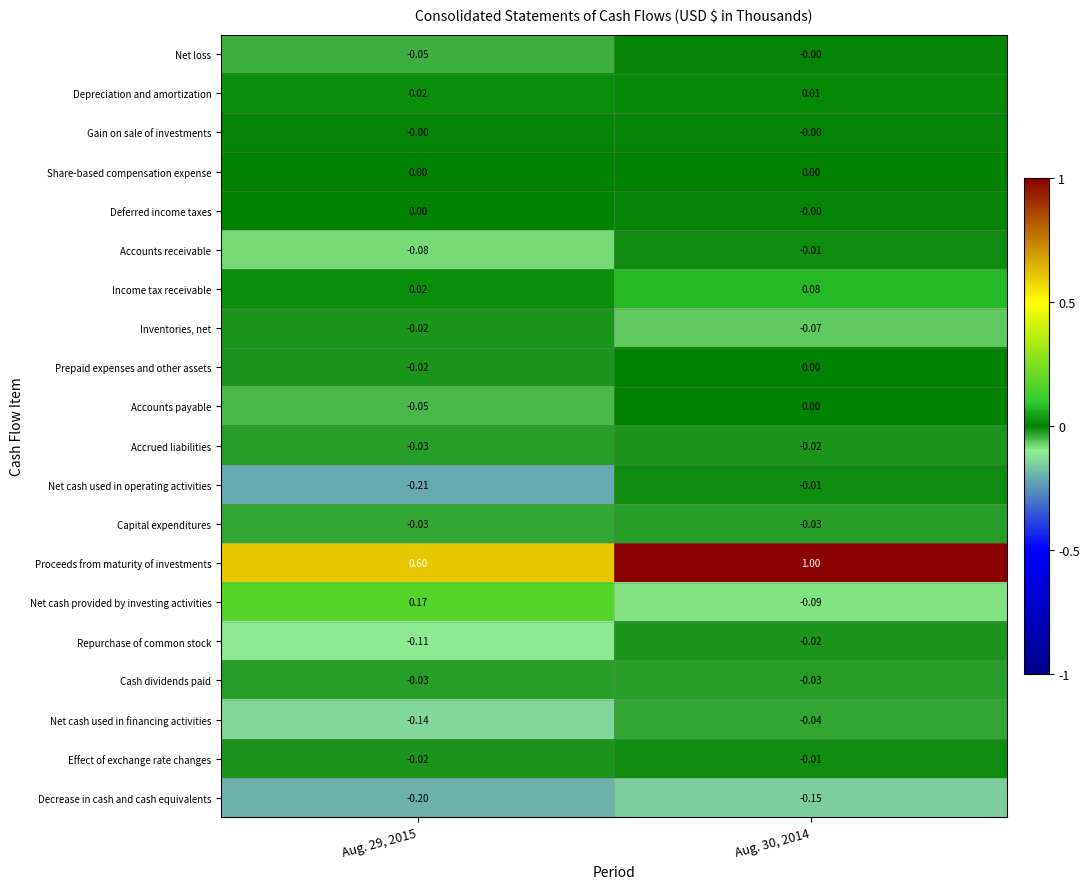

Which series has the widest spread of values?

Proceeds from maturity of investments